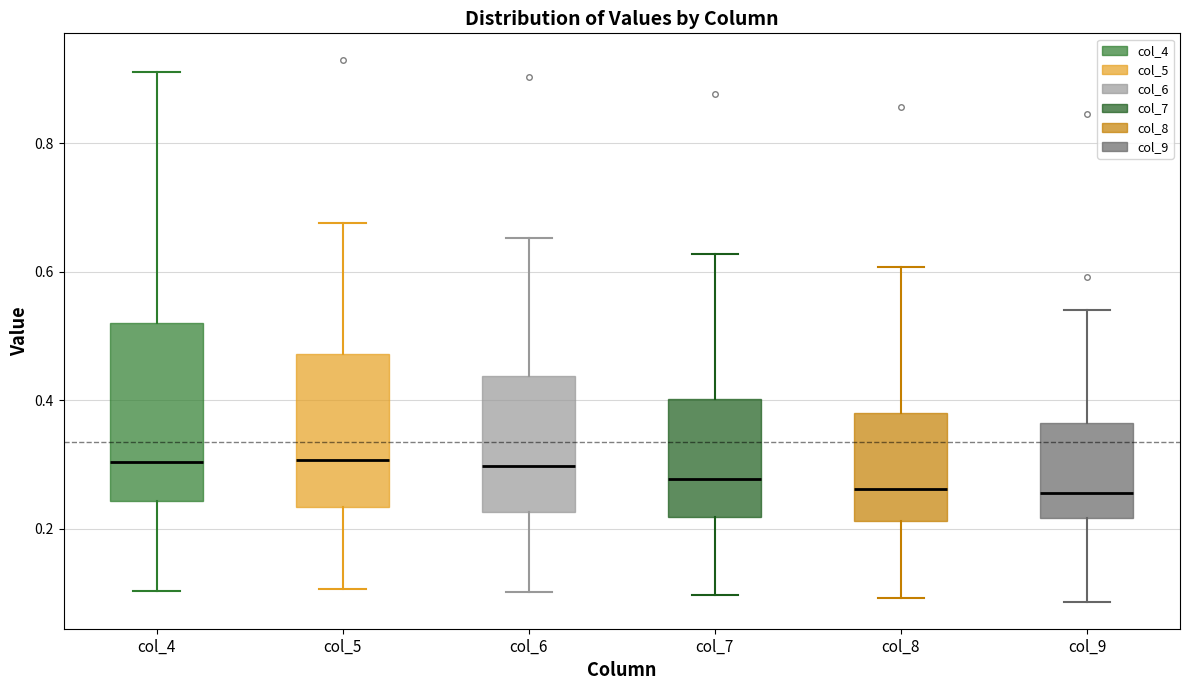

Reading left to right, read every box against the y-axis: the position of its median line, the range the box covers, and the ends of its whiskers. The values are not printed on the chart, so give them approximately, as read against the axis.

col_4: median 0.30, box 0.24 to 0.52, whiskers 0.10 to 0.92
col_5: median 0.30, box 0.24 to 0.48, whiskers 0.10 to 0.68
col_6: median 0.30, box 0.22 to 0.44, whiskers 0.10 to 0.66
col_7: median 0.28, box 0.22 to 0.40, whiskers 0.10 to 0.62
col_8: median 0.26, box 0.22 to 0.38, whiskers 0.10 to 0.60
col_9: median 0.26, box 0.22 to 0.36, whiskers 0.08 to 0.54